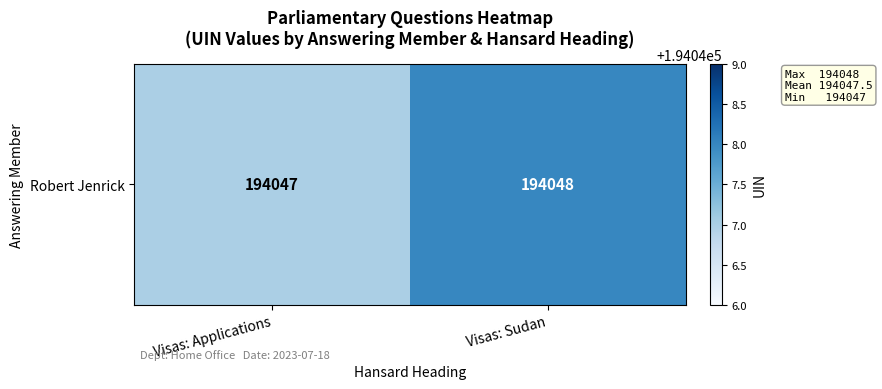

Reading left to right, transcribe all the data shown in this chart.

194047	194048